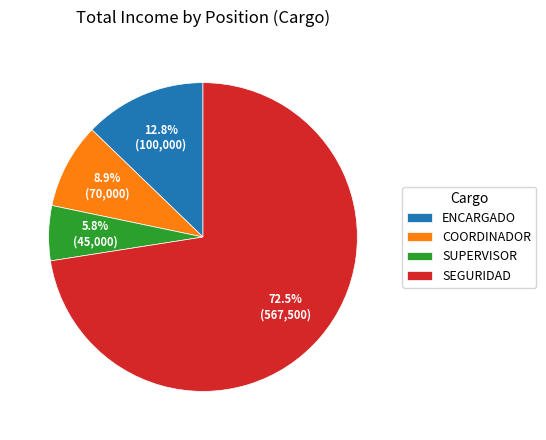

Rank the categories by value from lowest to highest.

SUPERVISOR, COORDINADOR, ENCARGADO, SEGURIDAD